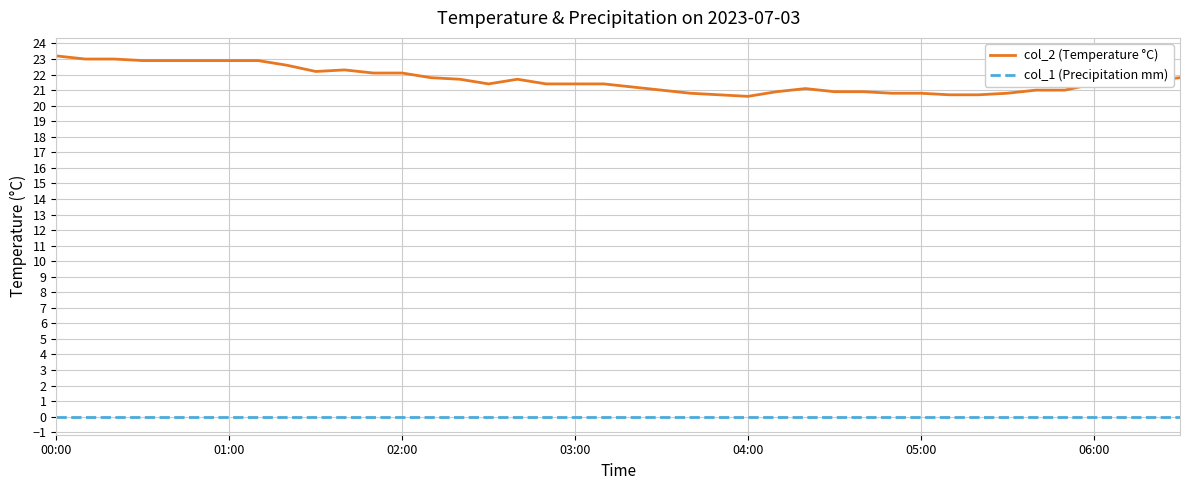

Which series has the largest range (max minus min)?

col_2 (Temperature °C)